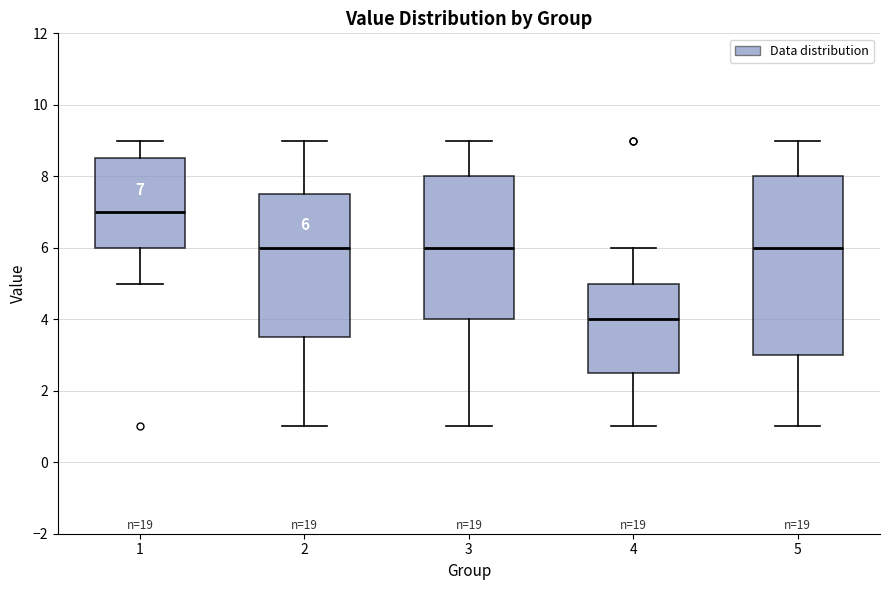

Which box is the tallest, from its lower edge to its upper edge?

5